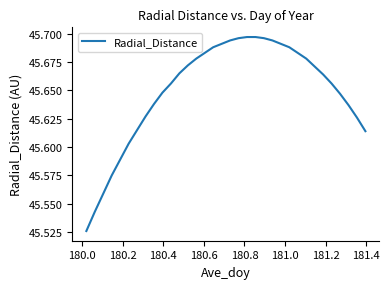

Does the chart display data point markers on the line(s)?

No